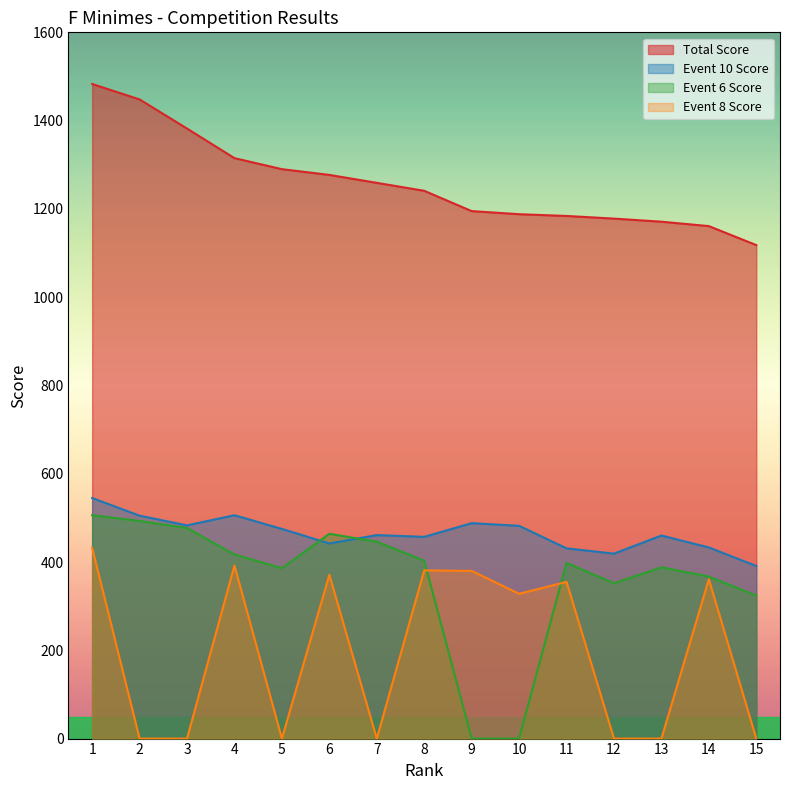

Count the number of categories in the chart.

15